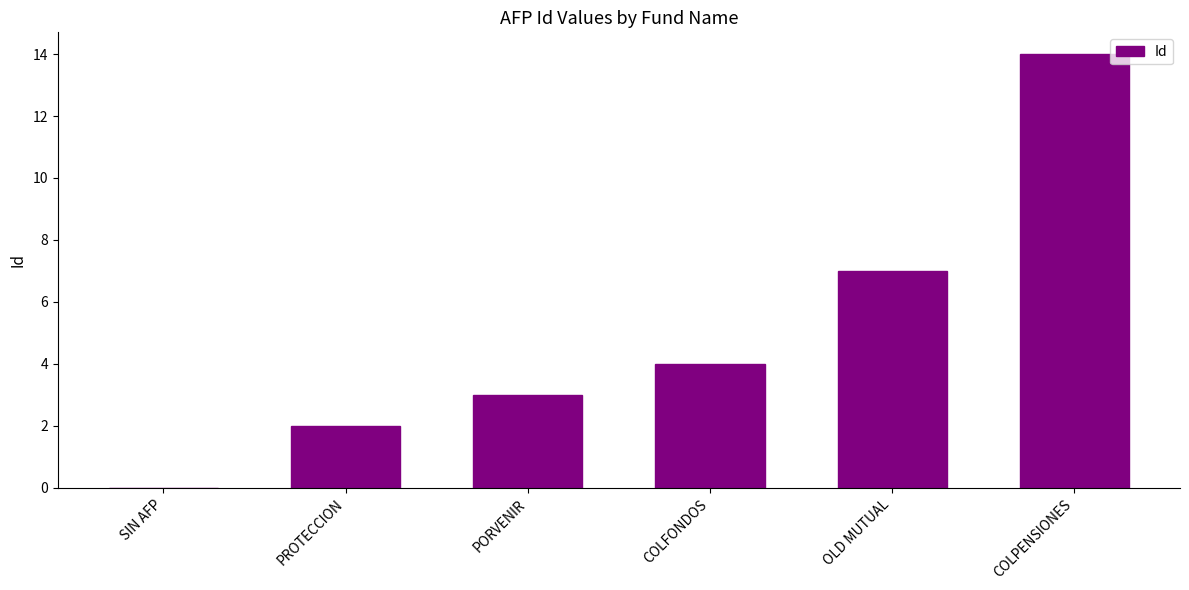

Reading left to right, list all the values displayed in this chart.

0	2	3	4	7	14